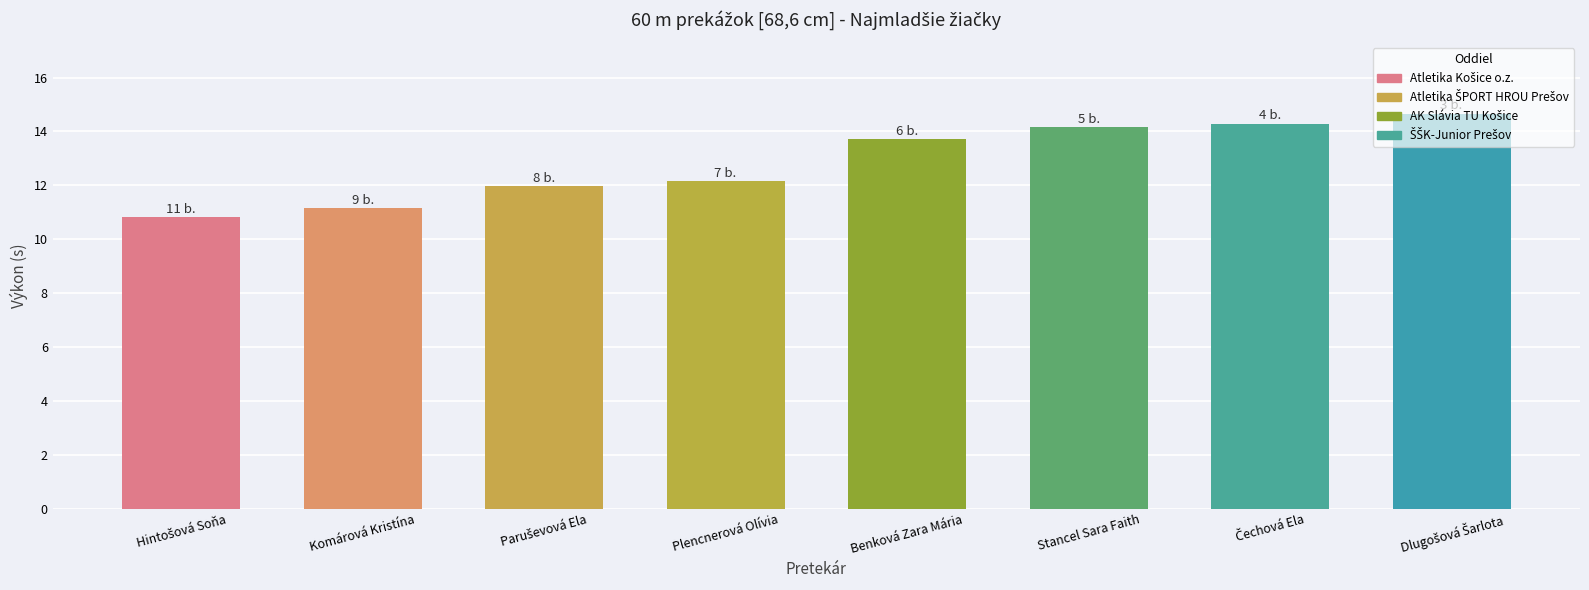

What is the sum of all values?

102.9